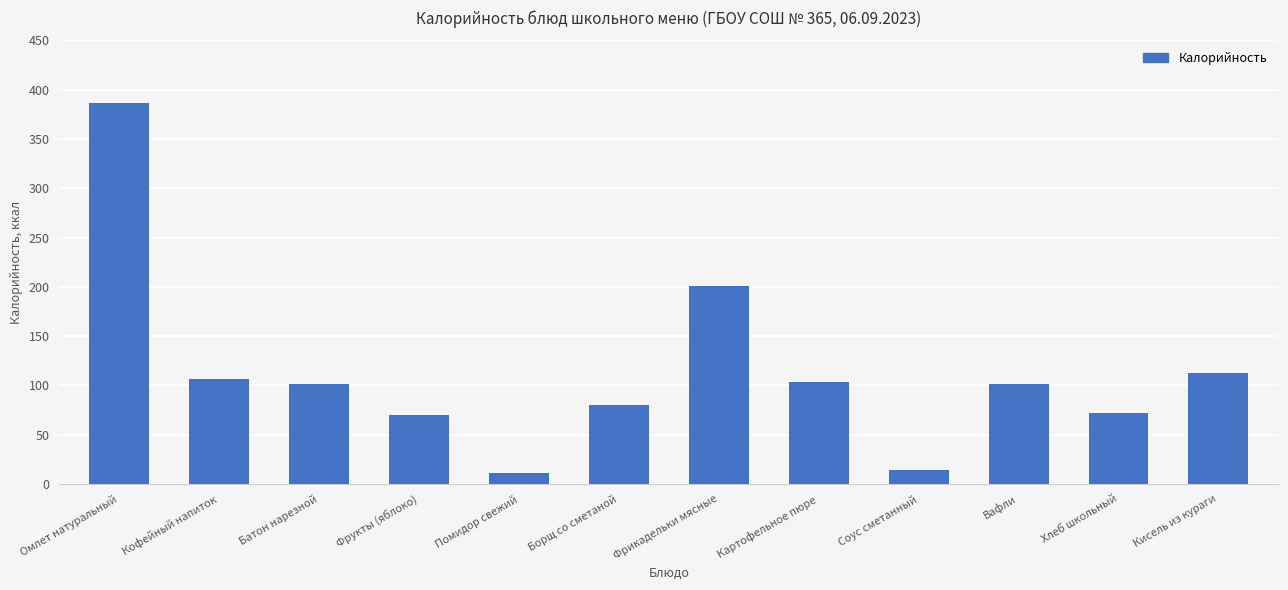

Does the chart contain any negative values?

No